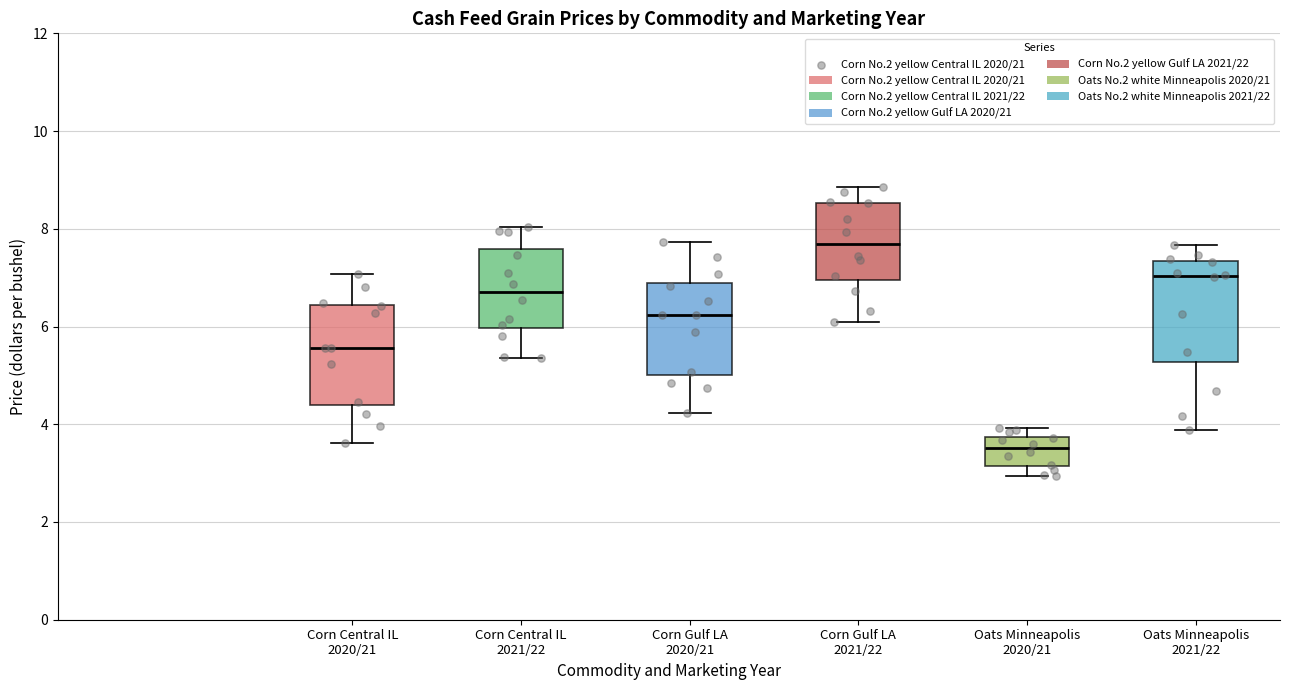

Reading left to right, transcribe this box plot: for each box, give where its median line is, the range the box spans, and where its two whiskers end, as read against the y-axis. The values are not printed on the chart, so give them approximately, as read against the axis.

Corn Central IL 2020/21: median 5.6, box 4.4 to 6.4, whiskers 3.6 to 7.0
Corn Central IL 2021/22: median 6.8, box 6.0 to 7.6, whiskers 5.4 to 8.0
Corn Gulf LA 2020/21: median 6.2, box 5.0 to 6.8, whiskers 4.2 to 7.8
Corn Gulf LA 2021/22: median 7.6, box 7.0 to 8.6, whiskers 6.0 to 8.8
Oats Minneapolis 2020/21: median 3.6, box 3.2 to 3.8, whiskers 3.0 to 4.0
Oats Minneapolis 2021/22: median 7.0, box 5.2 to 7.4, whiskers 3.8 to 7.6